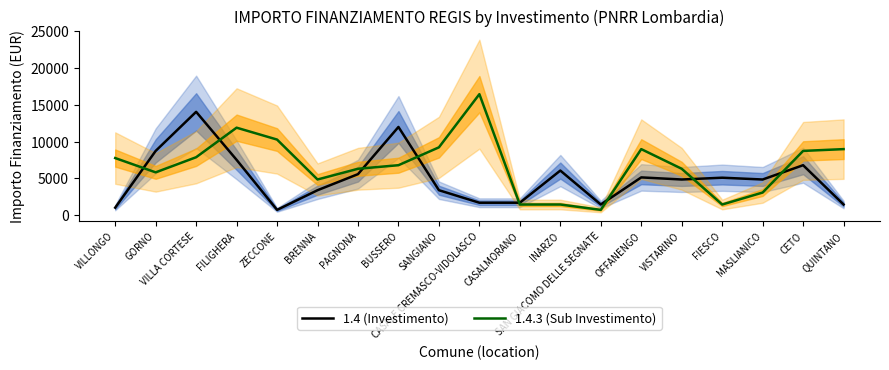

What is the maximum value for 1.4.3 (Sub Investimento)?

16464